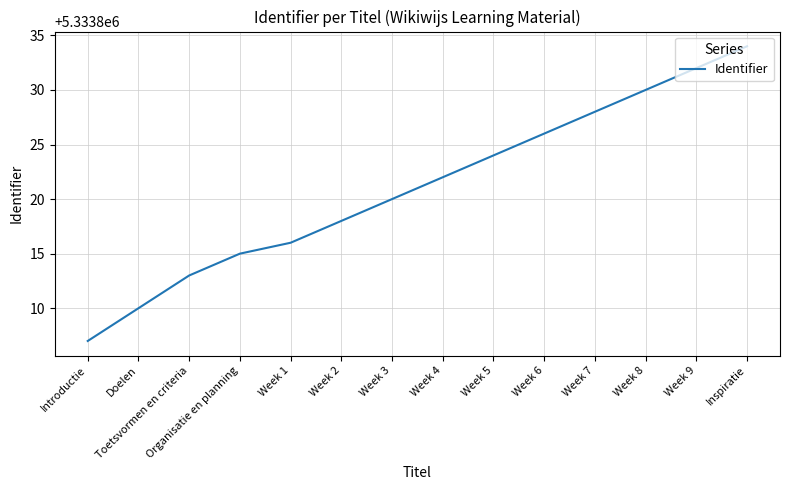

What position from the right is Week 1?

10